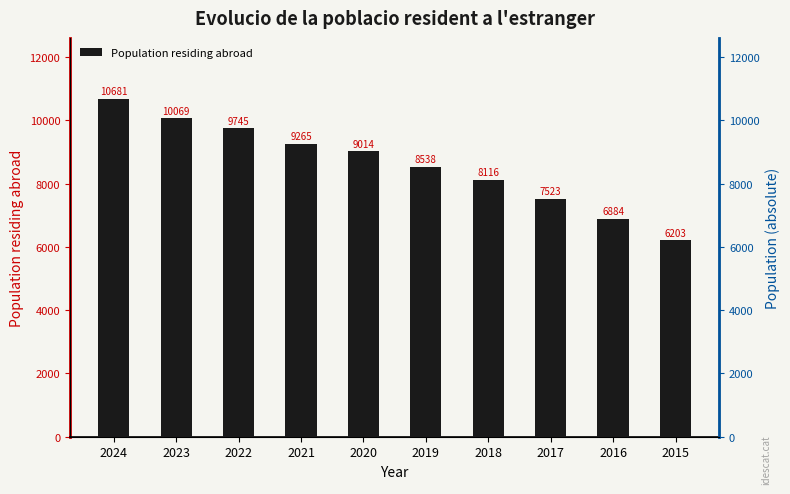

What is the approximate value at 2015, to the nearest 10?

6200